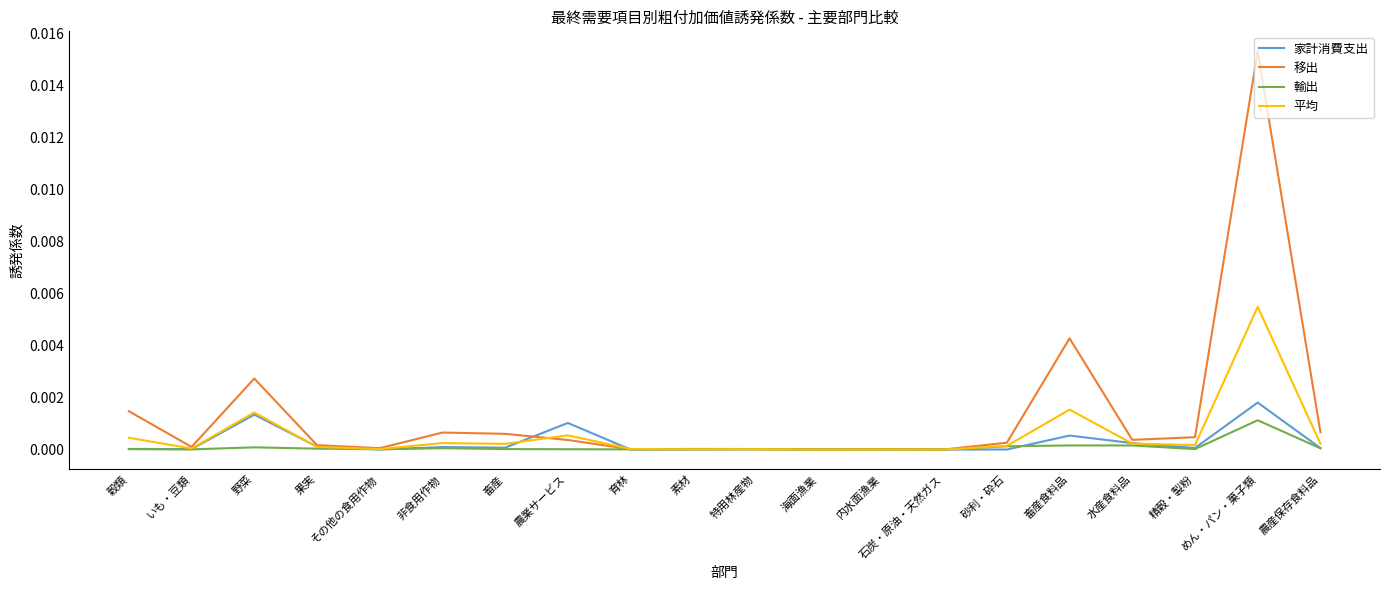

Is it true that 家計消費支出 equals 0.0 at 水産食料品?

True